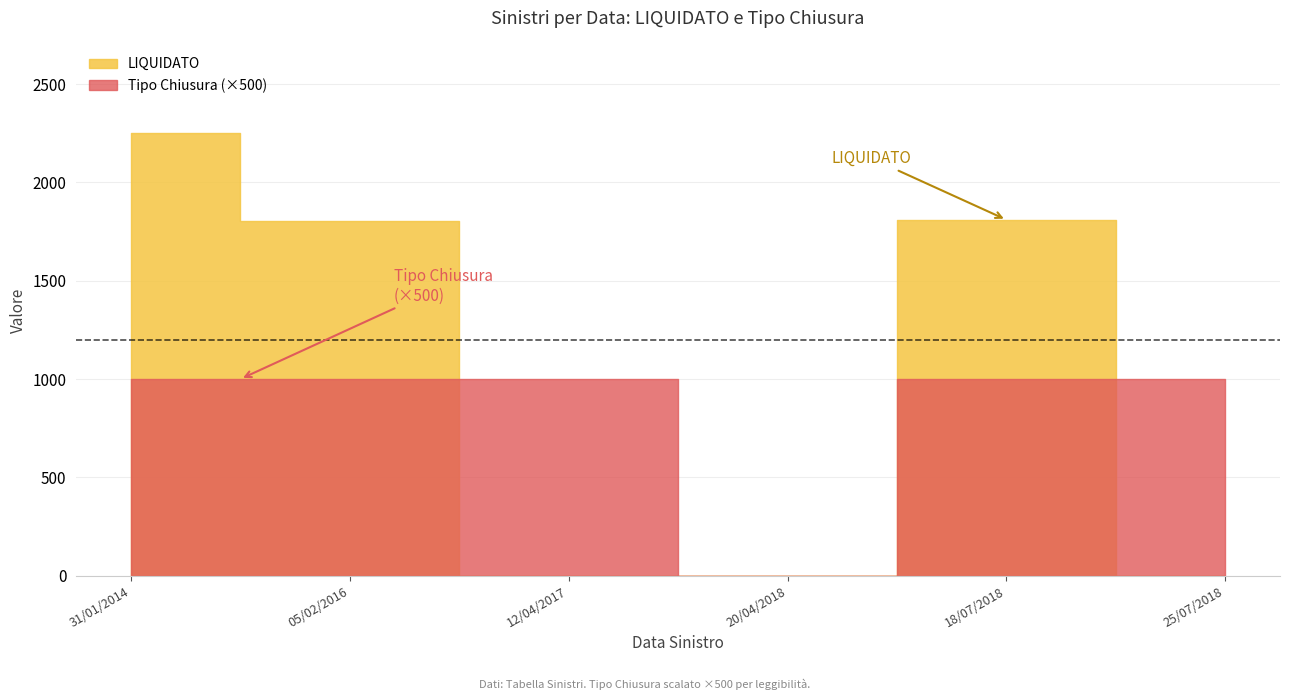

Where is Tipo Chiusura nearest to the value 1?

31/01/2014